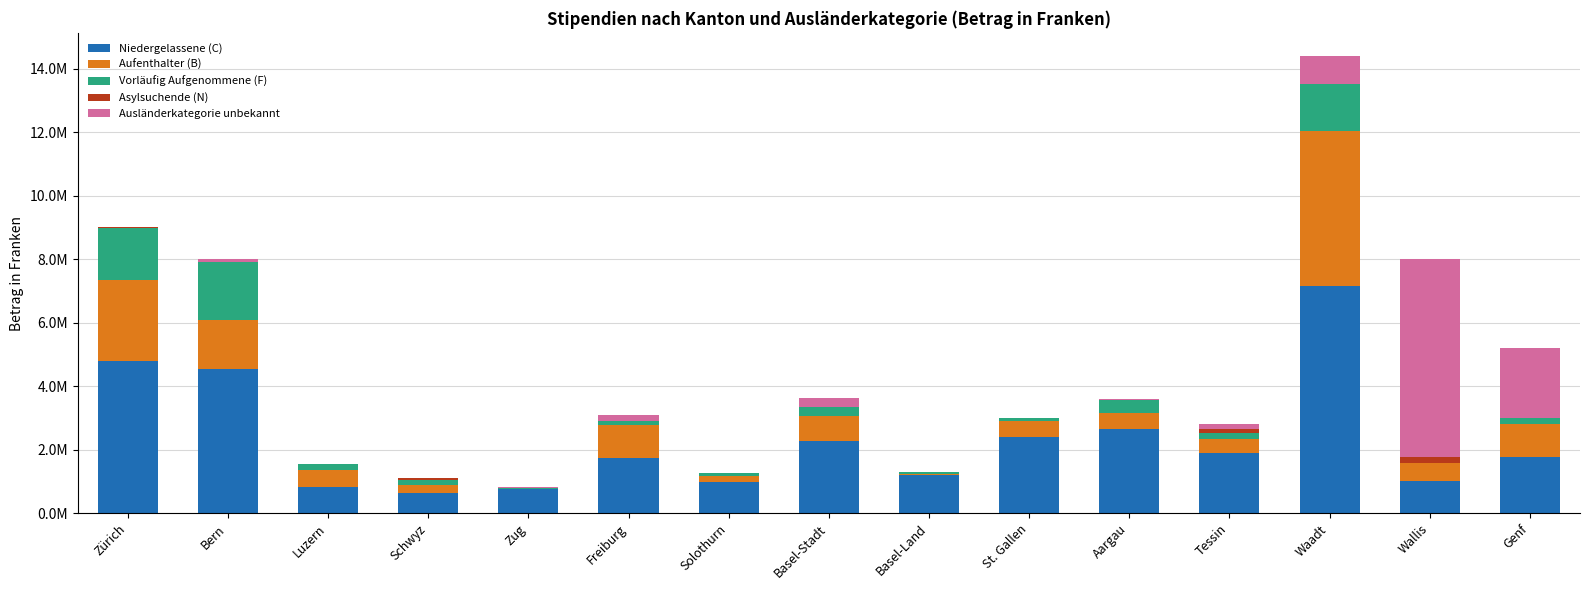

What is the label of the 6th bar from the left?

Freiburg